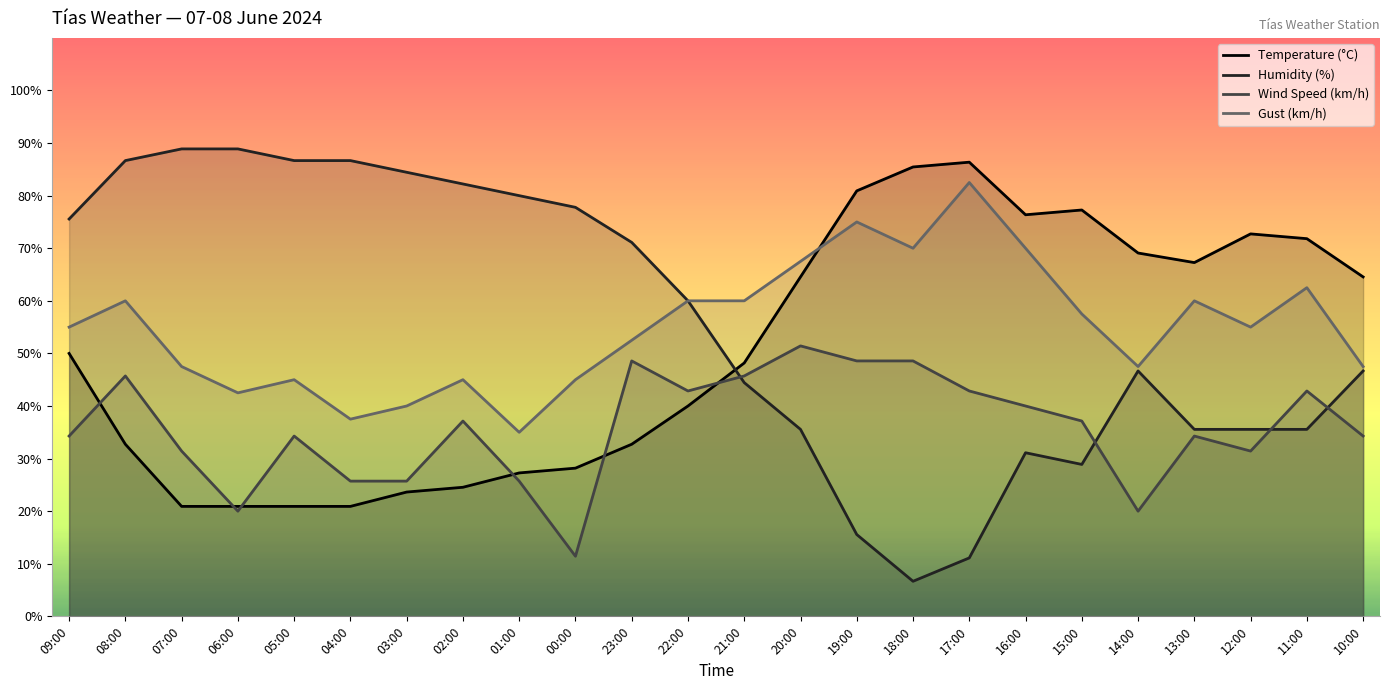

Rank the categories by Gust (km/h) value from lowest to highest.

01:00, 04:00, 03:00, 06:00, 05:00, 02:00, 00:00, 07:00, 14:00, 10:00, 23:00, 09:00, 12:00, 15:00, 08:00, 22:00, 21:00, 13:00, 11:00, 20:00, 18:00, 16:00, 19:00, 17:00